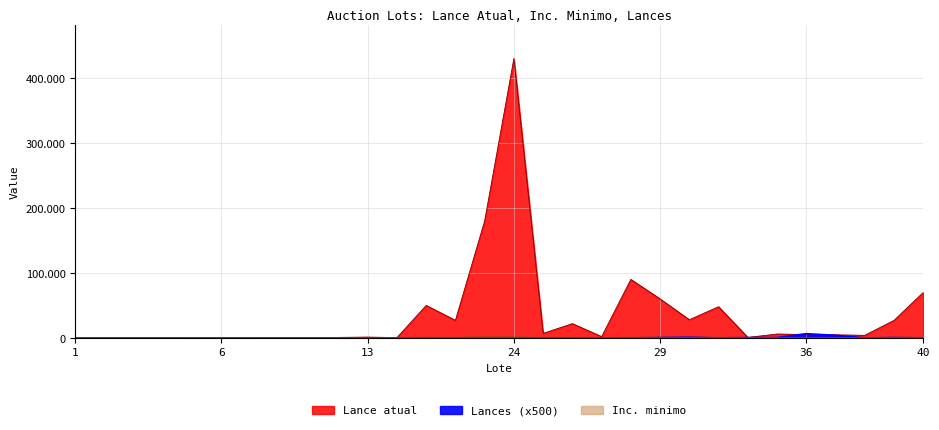

Read the Inc. minimo value at 1.

50